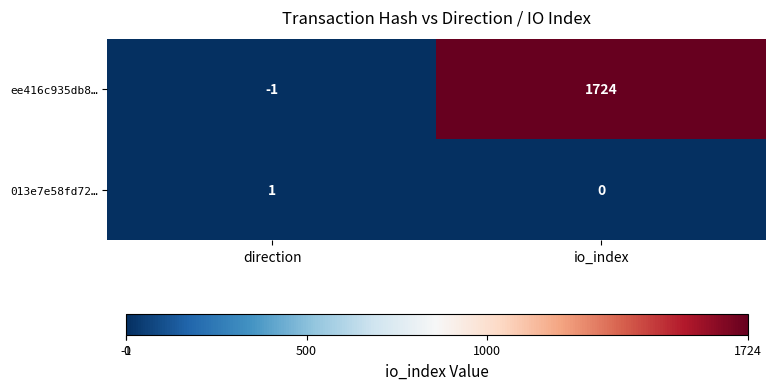

At which category is the sum across all series the highest?

io_index